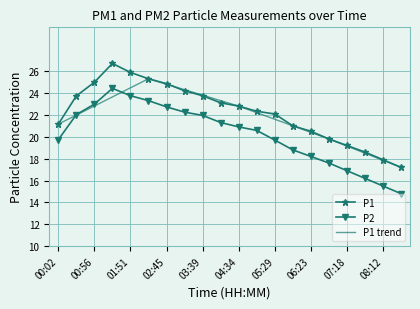

At which label does P2 first exceed 20?

00:29